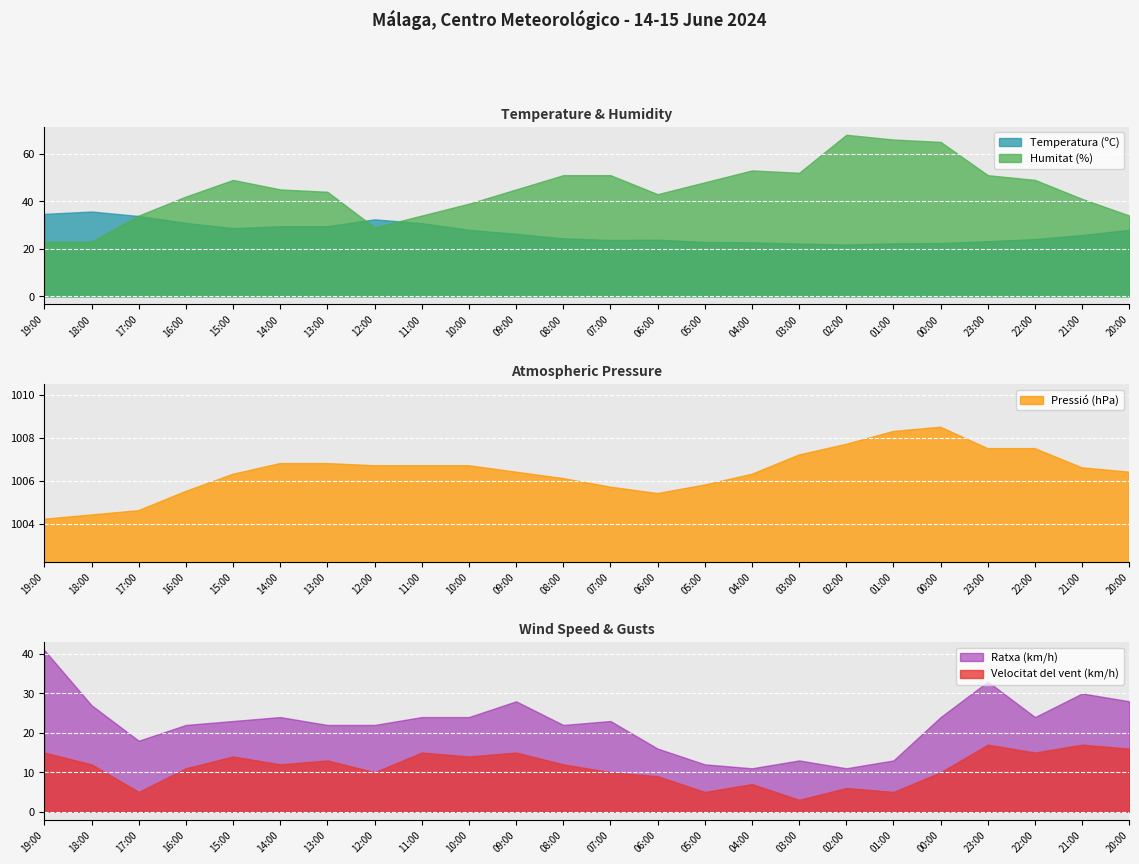

Where does the Humitat (%) series first go above 45?

15:00